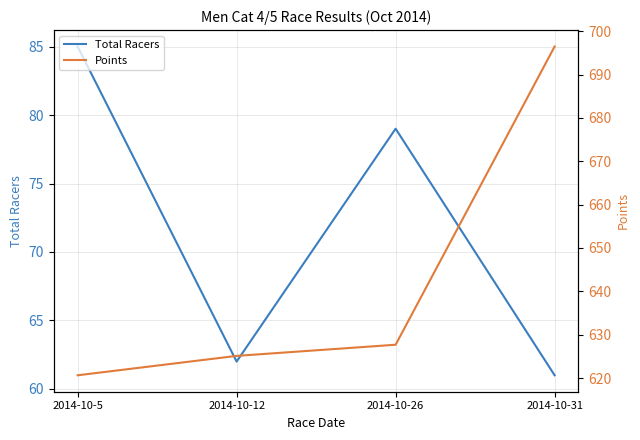

True or false: Total Racers and Points intersect in this chart.

False